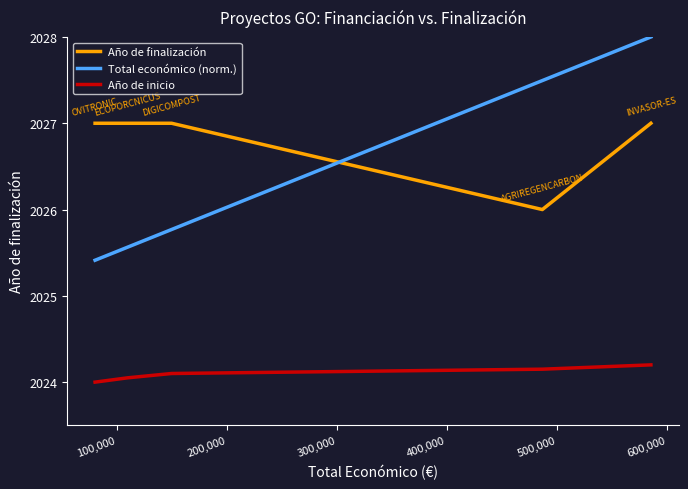

True or false: Año de finalización and Total económico (norm.) intersect in this chart.

True